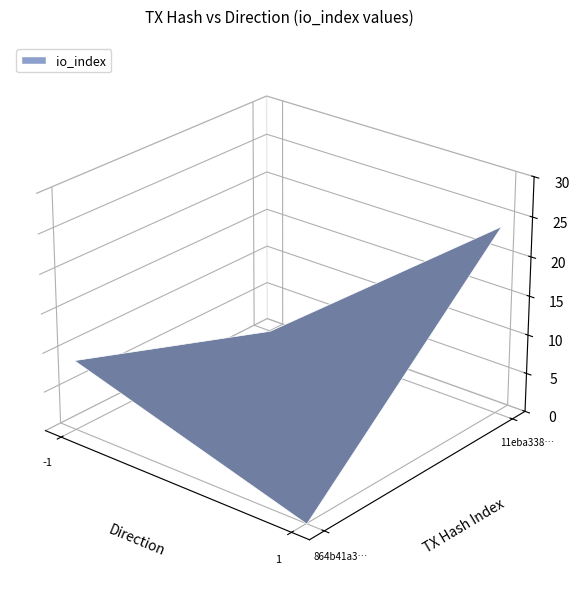

What is the maximum value for 864b41a37da7d20c3ba1cb05cb6d1c9ad6e929d?

9